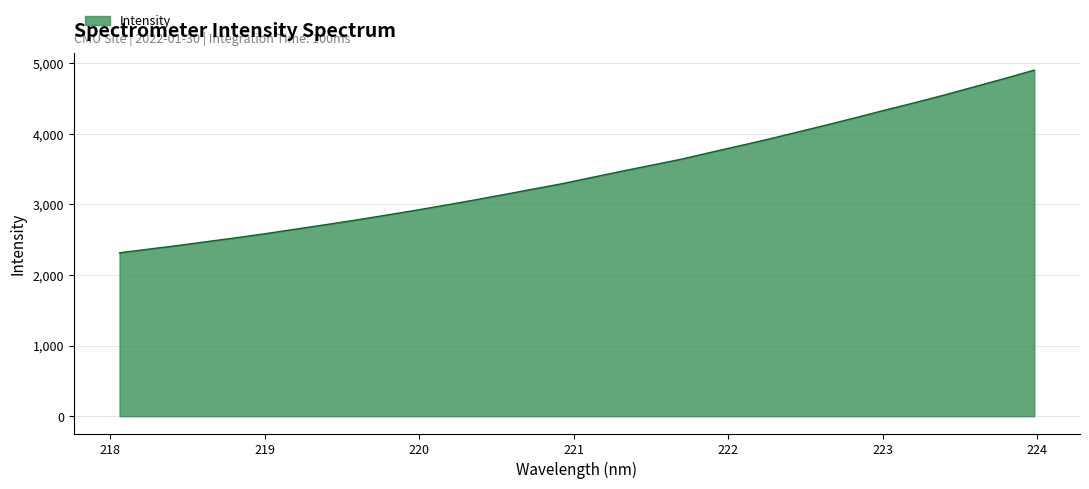

What is the minimum value shown in the chart?

2314.0